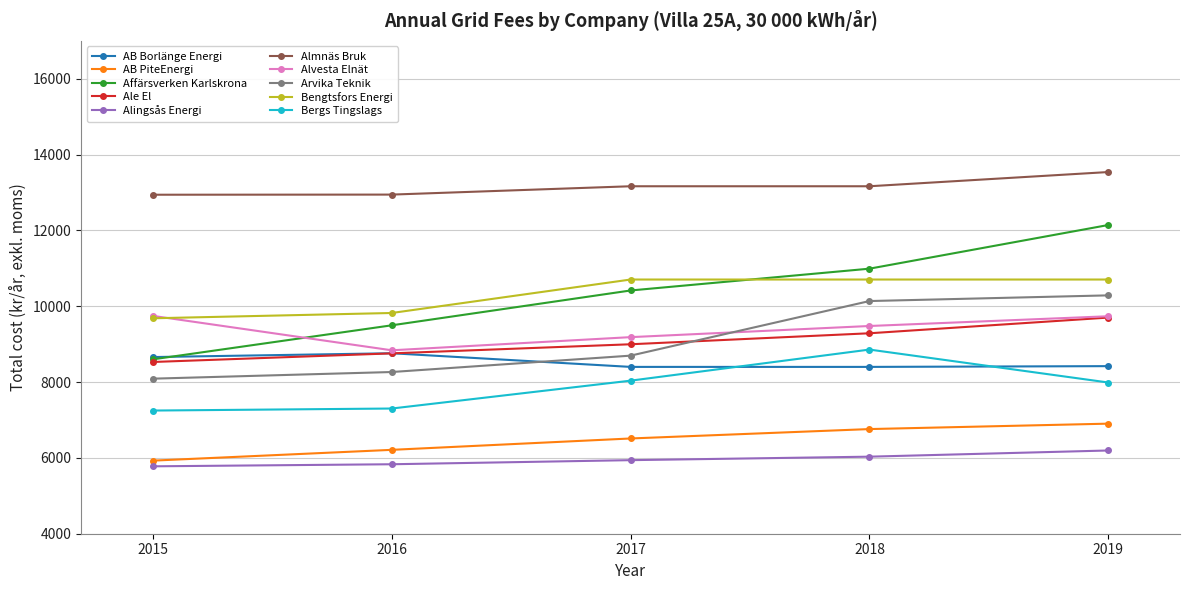

How many data points in Affärsverken Karlskrona are above 10416?

3